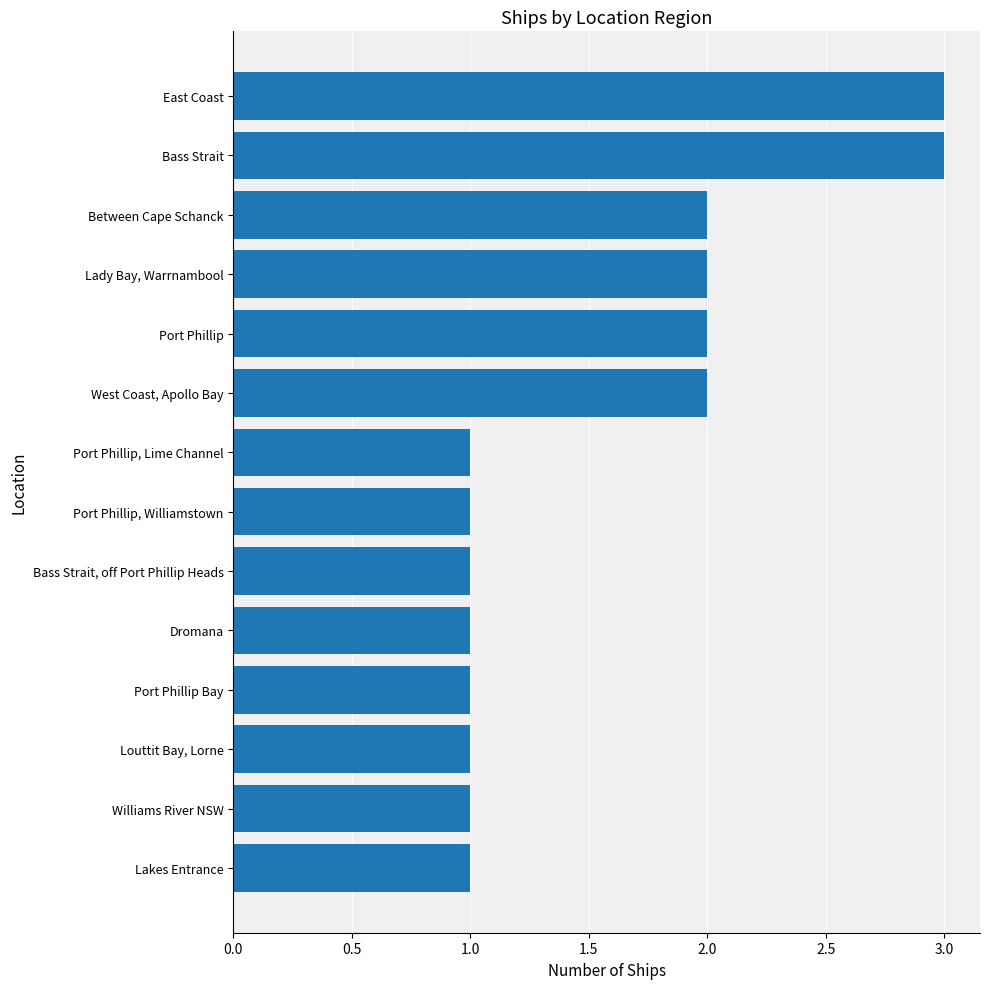

What is the change in value from Lakes Entrance to Port Phillip?

+1